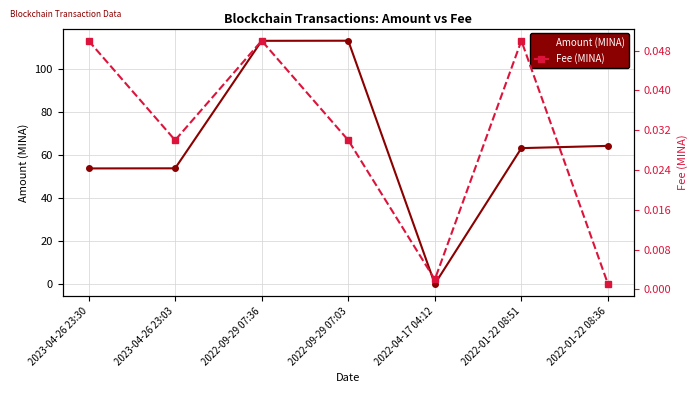

What is the label of the 2nd point from the right?

2022-01-22 08:51